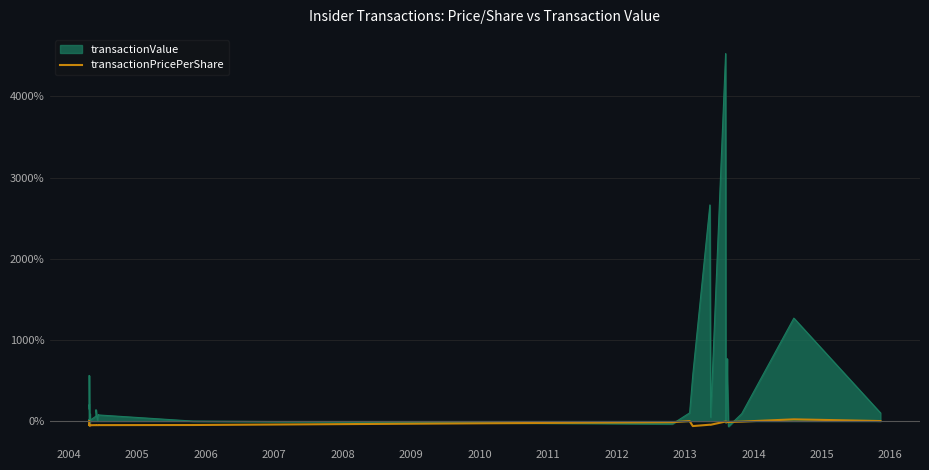

How many points are higher than both their immediate neighbors (excluding endpoints)?

9